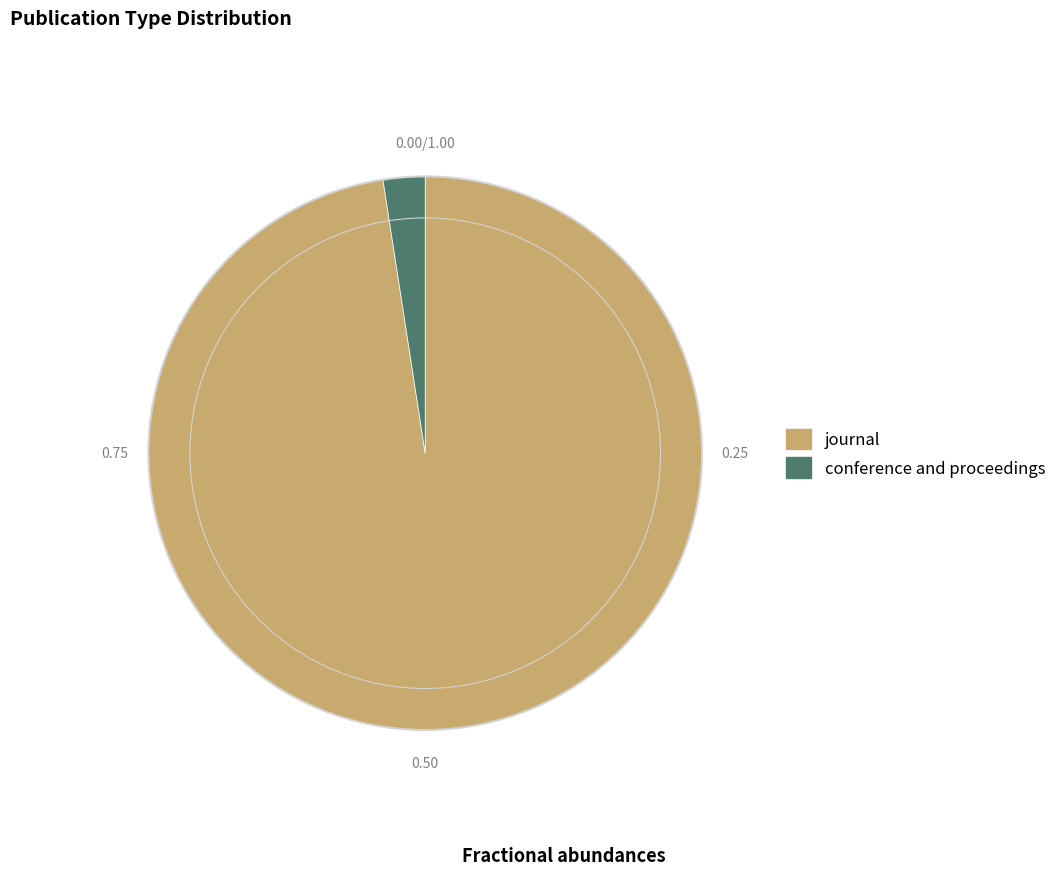

Between conference and proceedings and journal, which is larger?

journal